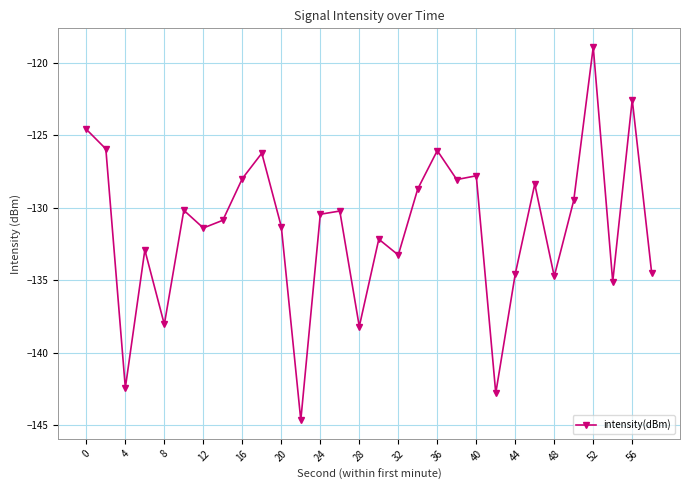

What is the greatest value displayed?

-118.9